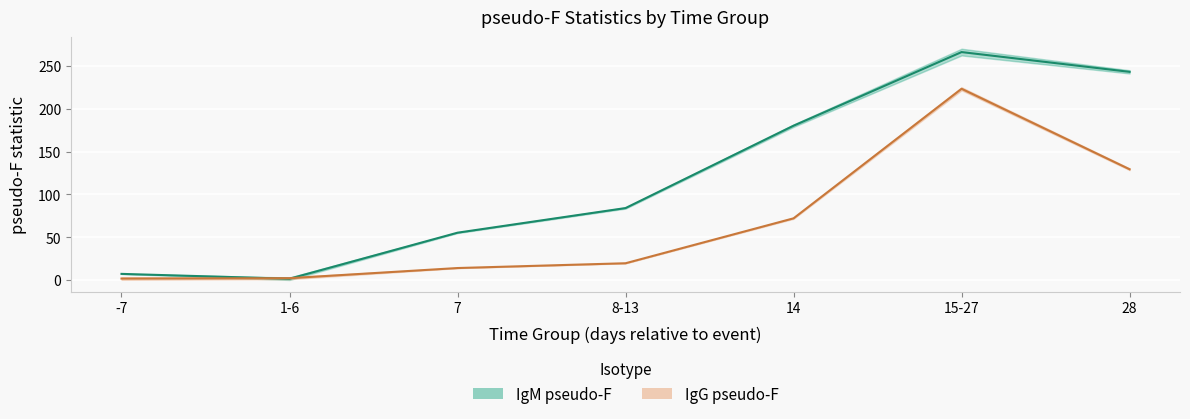

How many lines are shown in the chart?

2